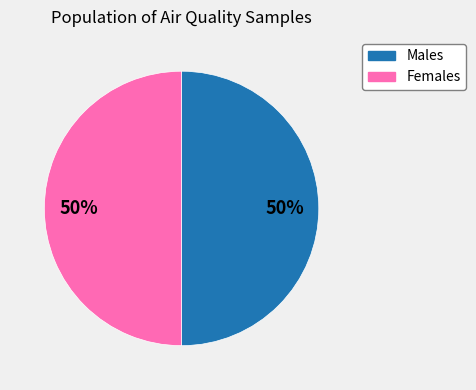

To the nearest percent, what is the average slice percentage?

50%